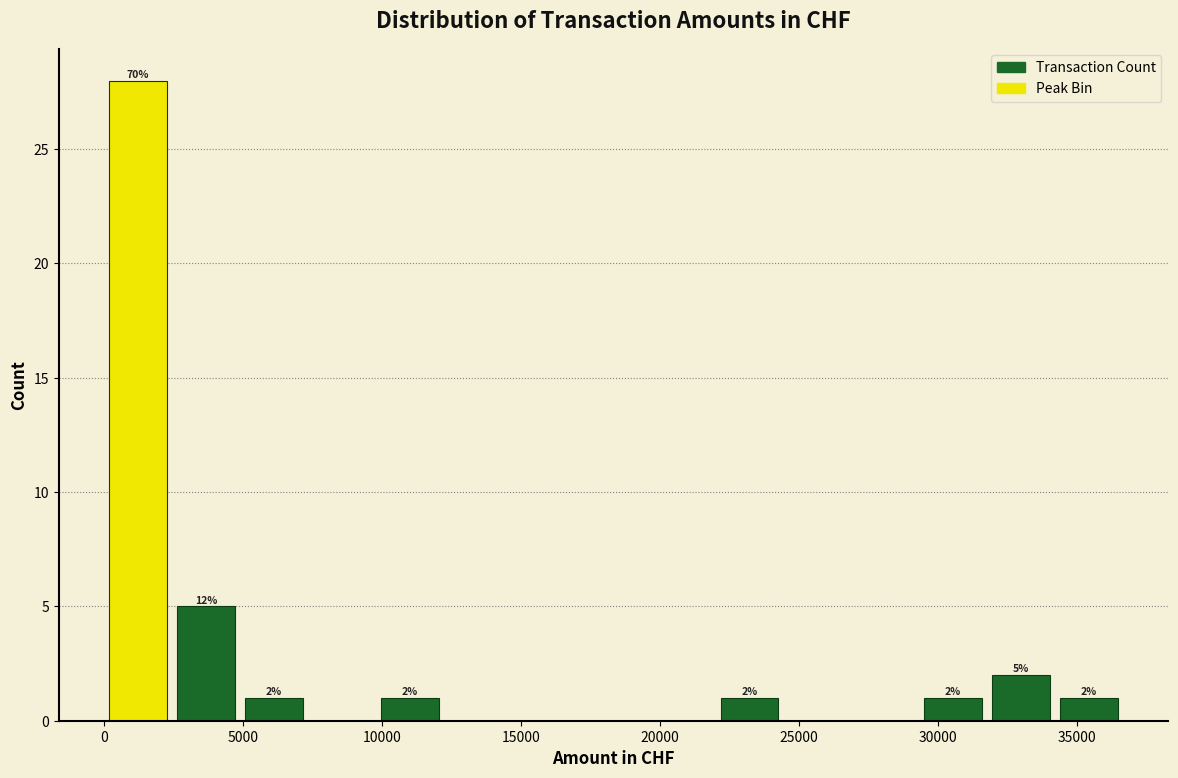

Over which range of the x-axis is the bar tallest?

0 to 2500